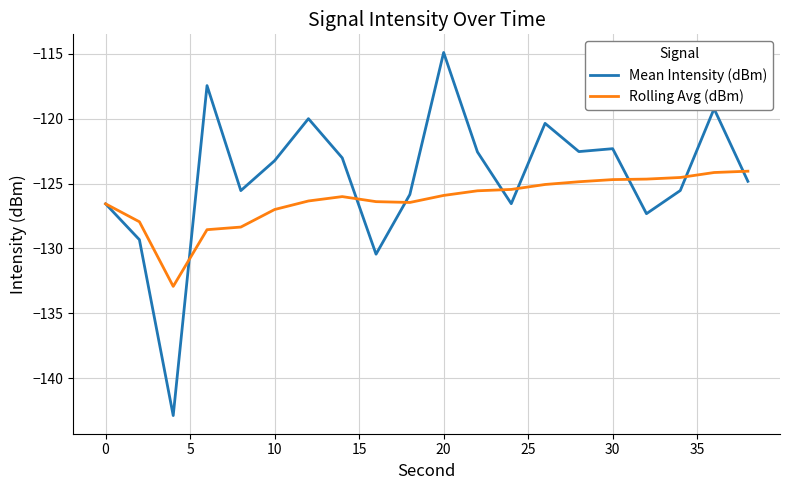

Rank the series by their maximum value, from lowest to highest.

Rolling Avg (dBm), Mean Intensity (dBm)